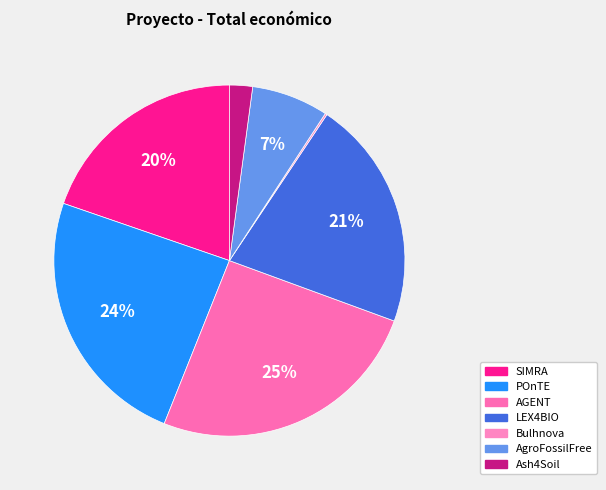

To the nearest percent, what is the combined percentage of Ash4Soil and AgroFossilFree?

9%